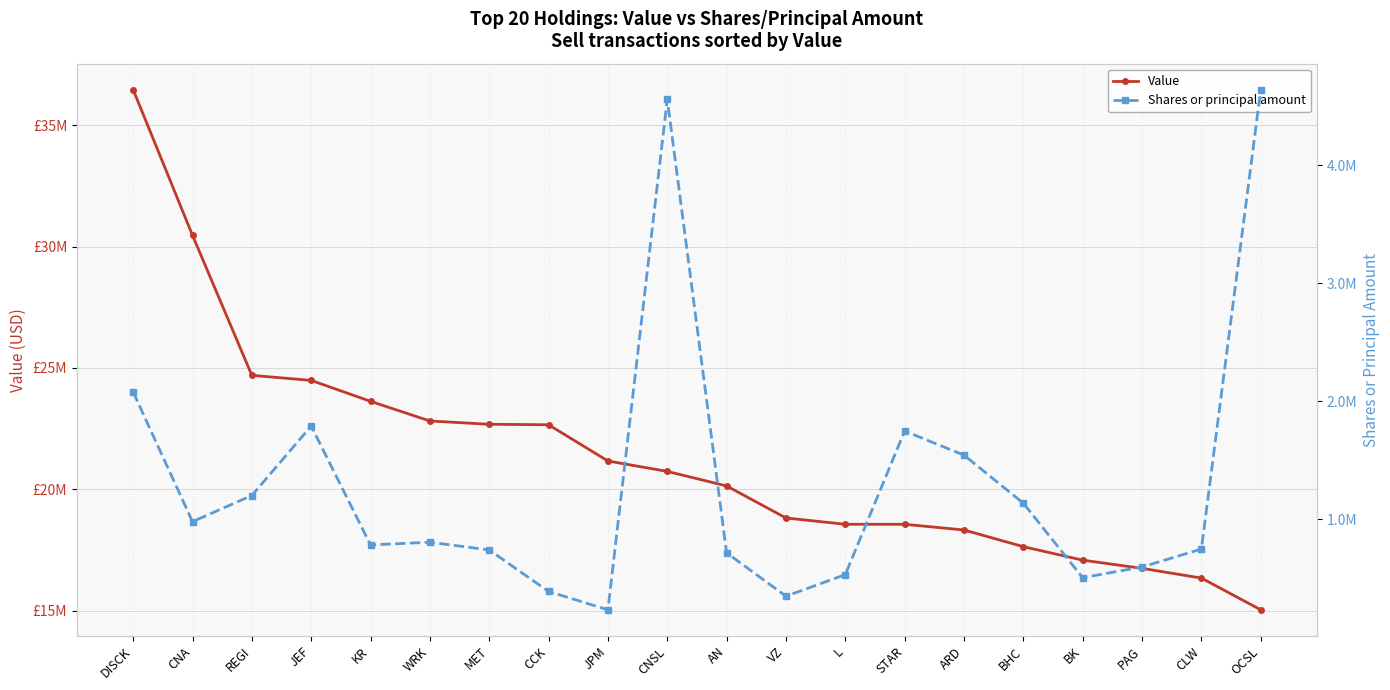

Rank the series by their maximum value, from lowest to highest.

Shares or principal amount, Value